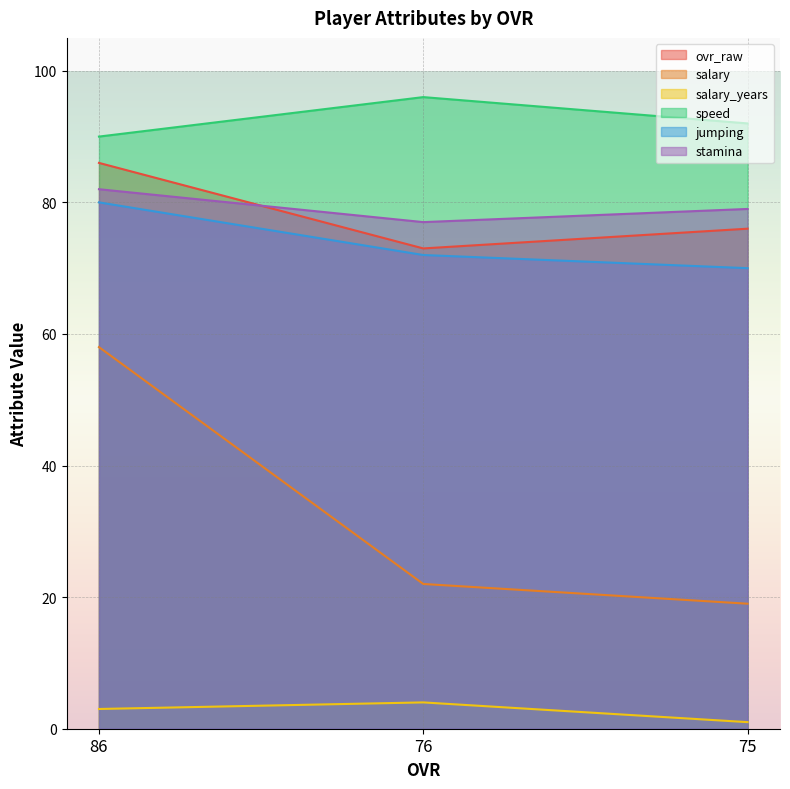

Which has a higher value, 76 or 86?

86